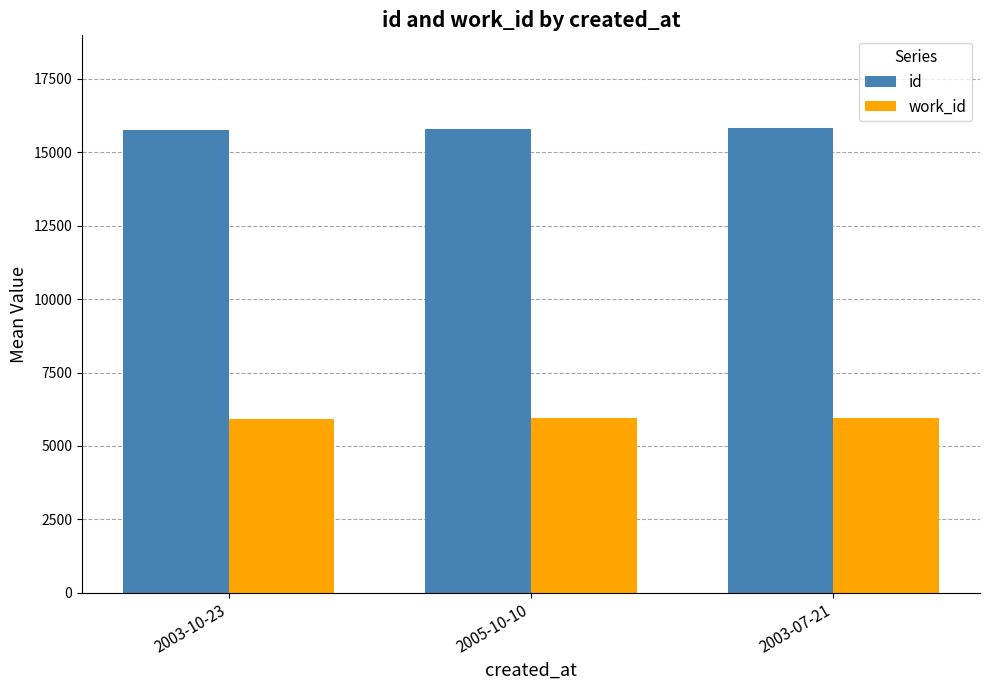

What is the sum of the work_id values at 2005-10-10 and 2003-07-21?

11912.0